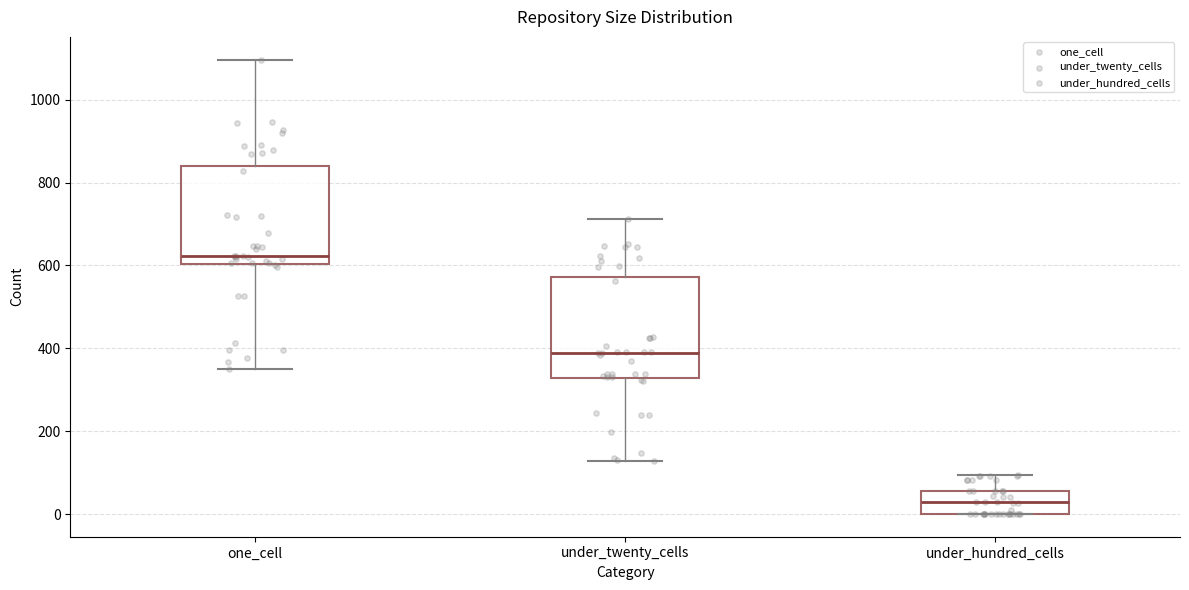

Where does the lower whisker of the box for one_cell end on the y-axis? The values are not printed on the chart, so give them approximately, as read against the axis.

340